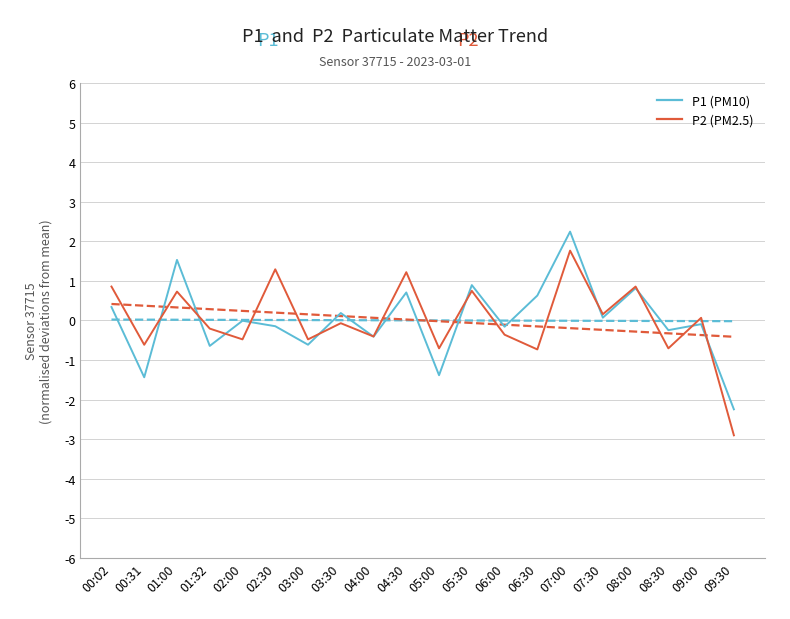

What is the maximum value shown in the chart?

2.2